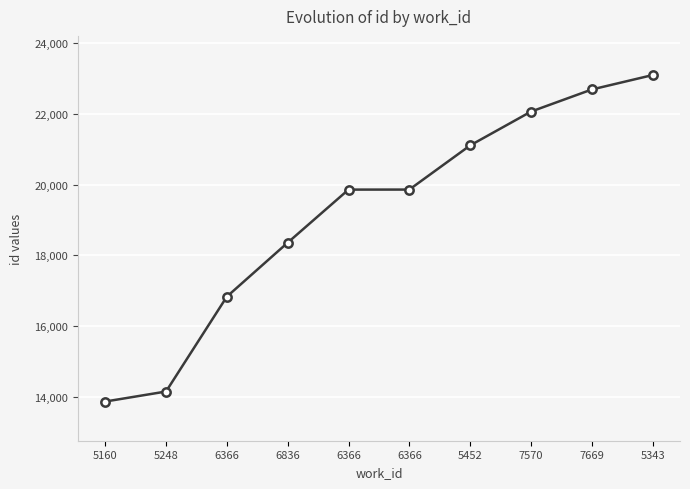

How many series are shown in this chart?

1